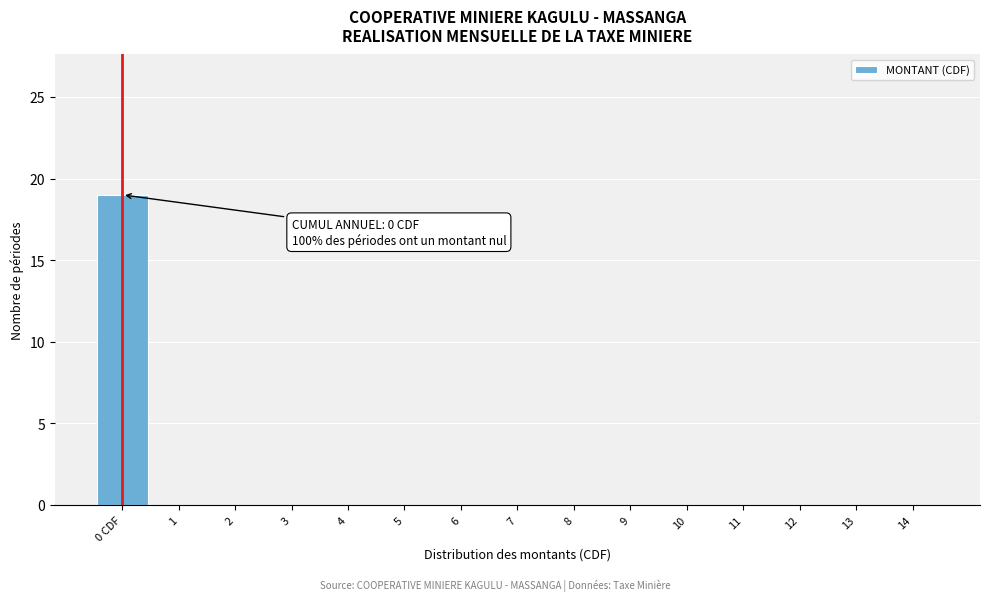

Reading left to right, extract all data points from this chart.

0 CDF=19	1=0	2=0	3=0	4=0	5=0	6=0	7=0	8=0	9=0	10=0	11=0	12=0	13=0	14=0